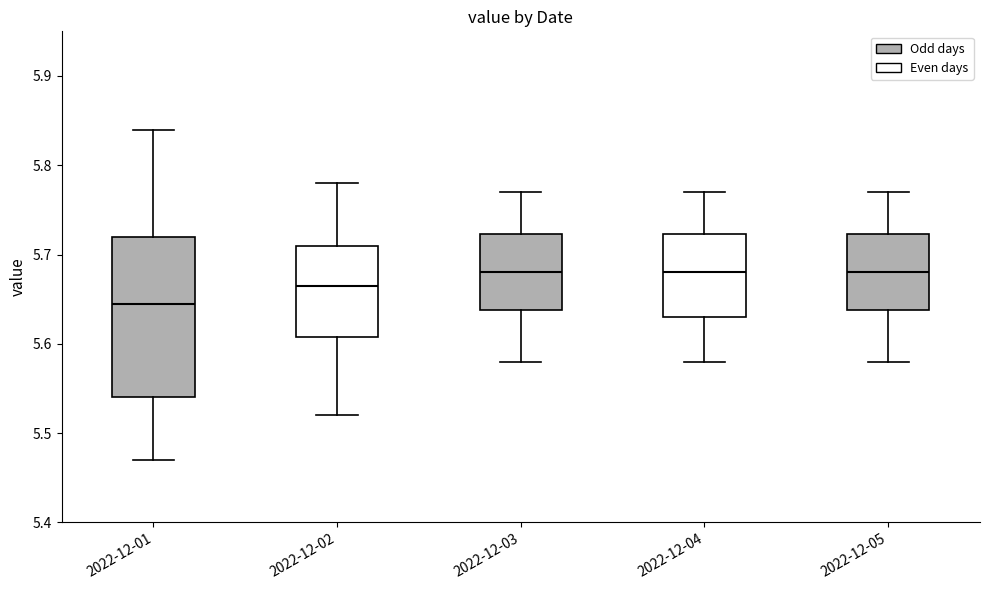

Which box is the tallest, from its lower edge to its upper edge?

2022-12-01